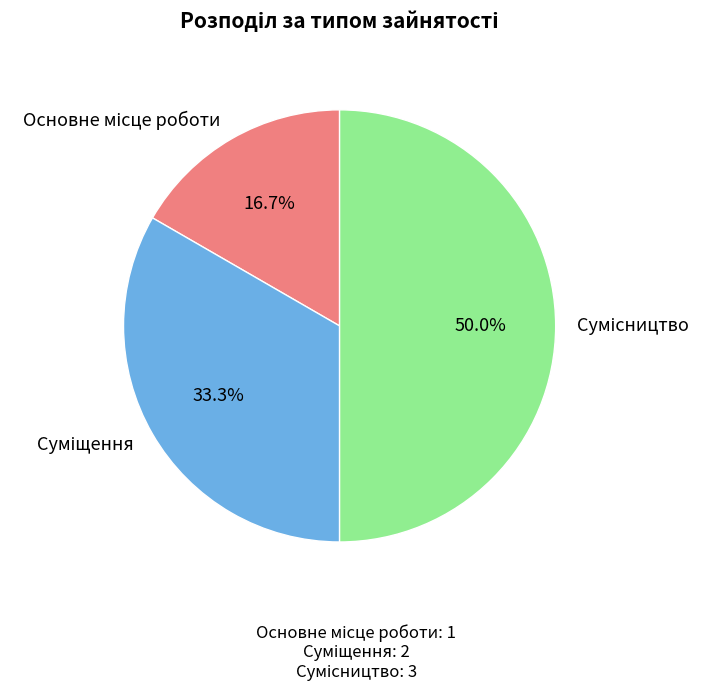

Does Сумісництво account for over 50% of the chart?

No